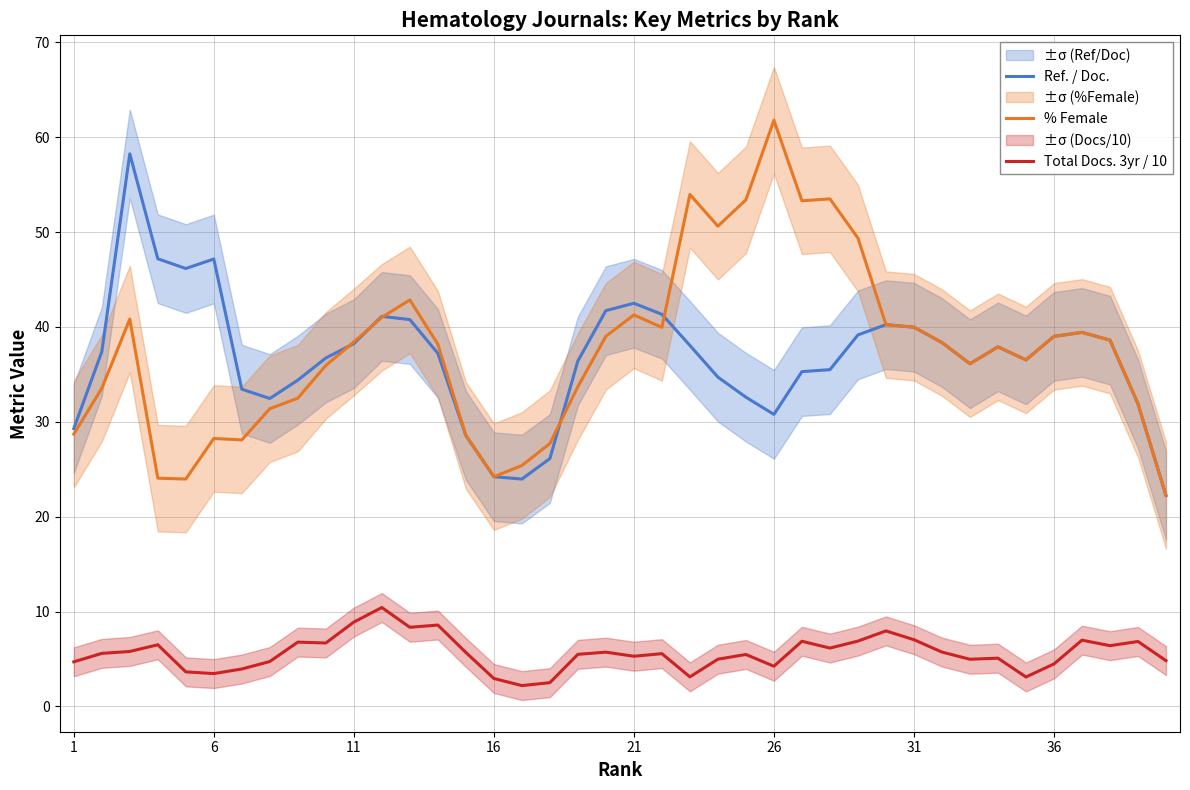

True or false: % Female and Total Docs. 3yr / 10 cross at least once.

False